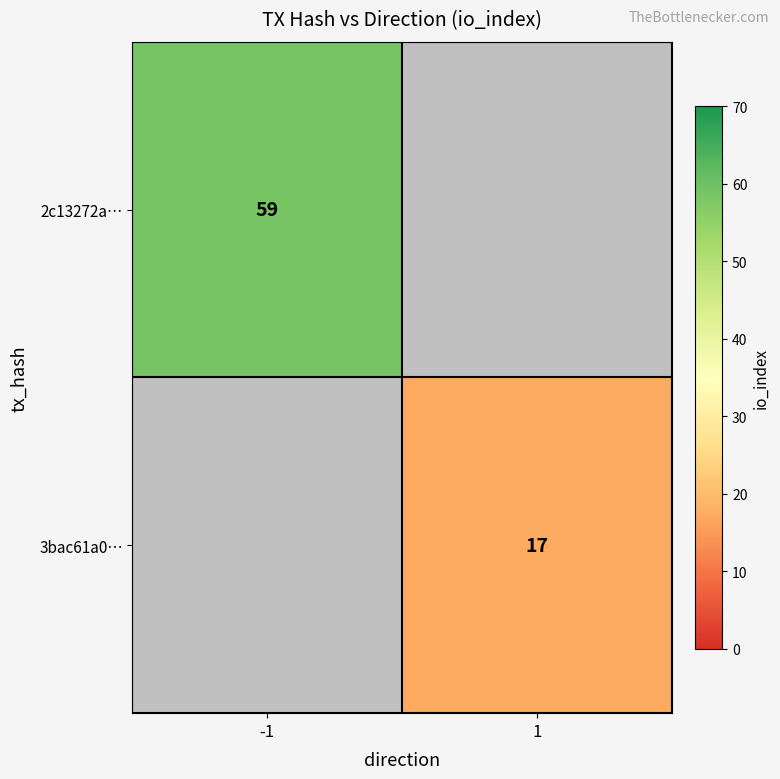

Which category has the highest value in the 3bac61a0… series?

-1